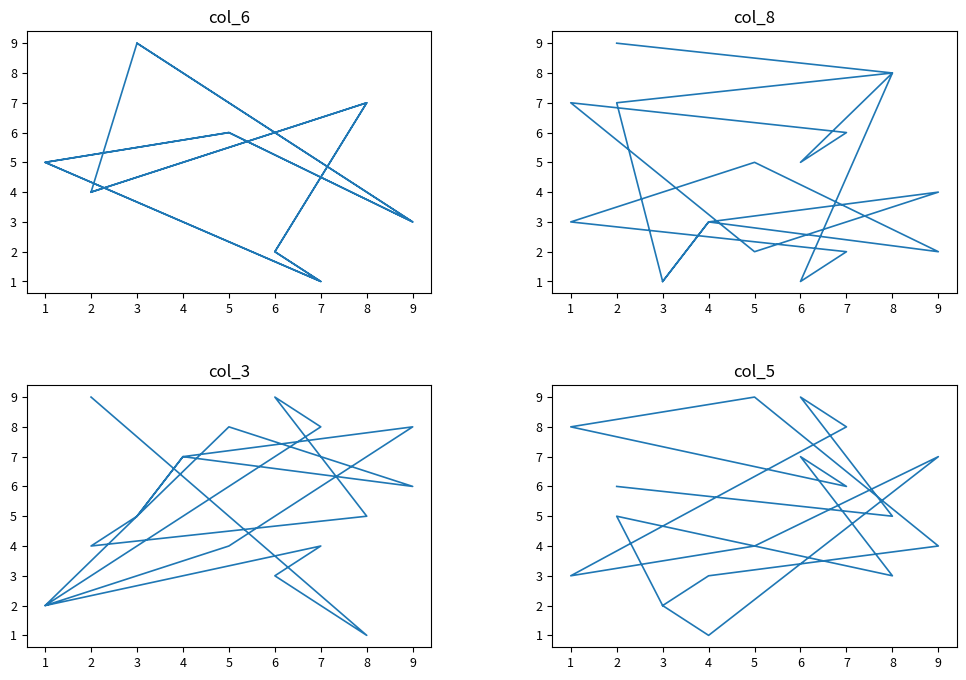

In col_5, how many points are higher than both neighbors (excluding endpoints)?

5